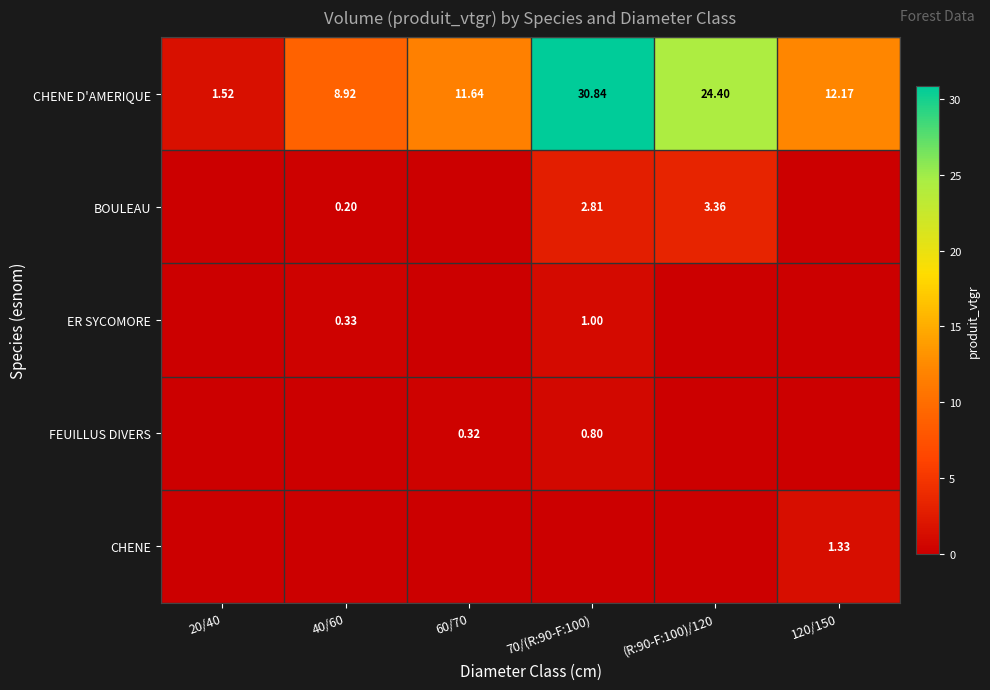

Rank the series at 60/70 from highest to lowest value.

CHENE D'AMERIQUE, FEUILLUS DIVERS, BOULEAU, ER SYCOMORE, CHENE